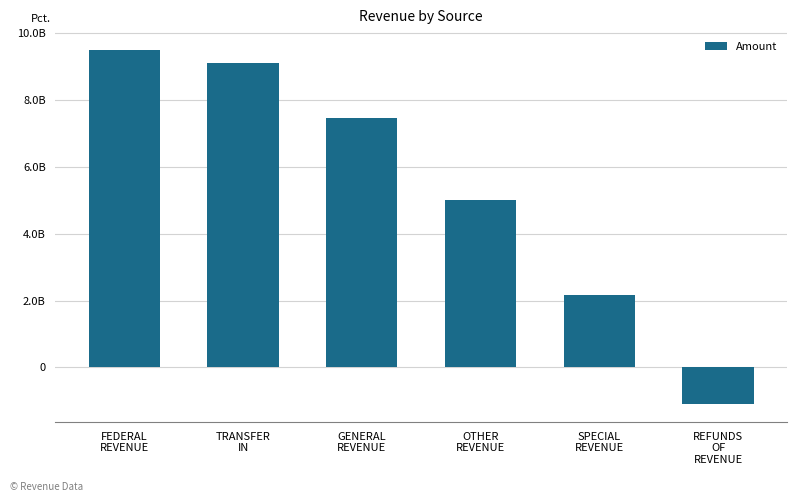

List the labels in order of value, largest first.

FEDERAL
REVENUE, TRANSFER
IN, GENERAL
REVENUE, OTHER
REVENUE, SPECIAL
REVENUE, REFUNDS
OF
REVENUE